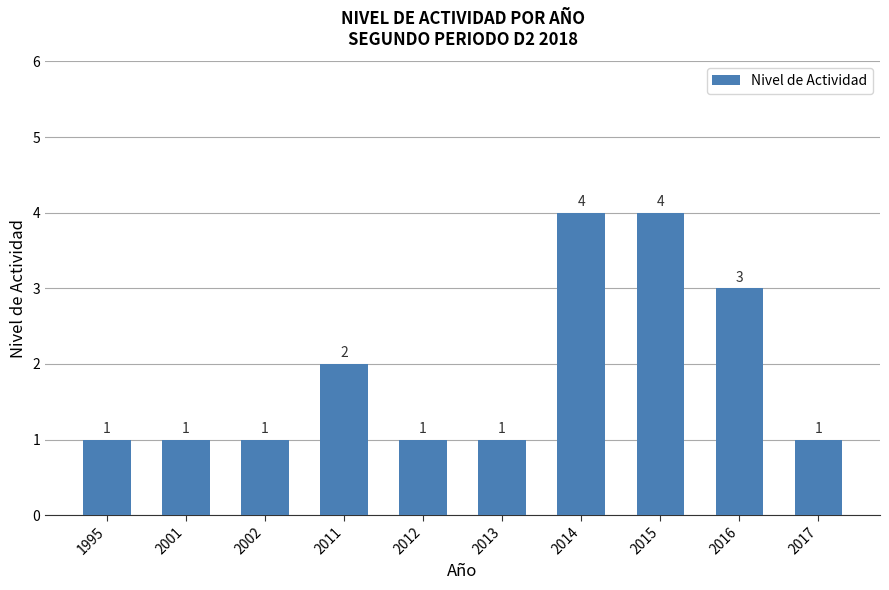

Count the number of data series in this chart.

1